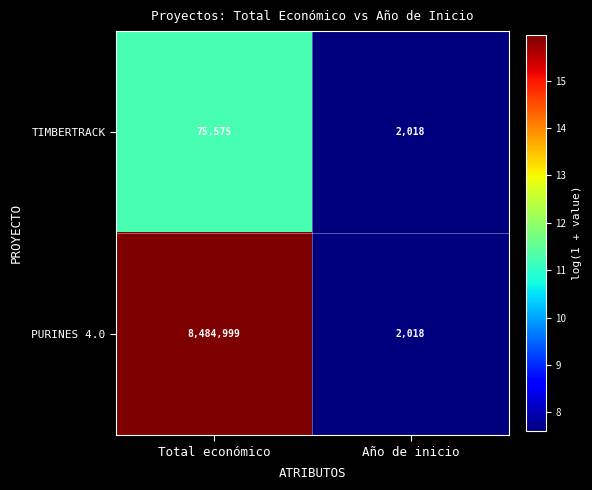

List the series in order of their peak value, highest first.

PURINES 4.0, TIMBERTRACK